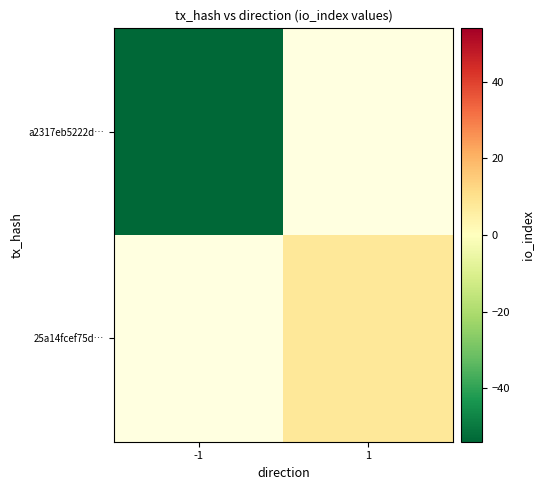

Which series has the largest range (max minus min)?

a2317eb5222d…